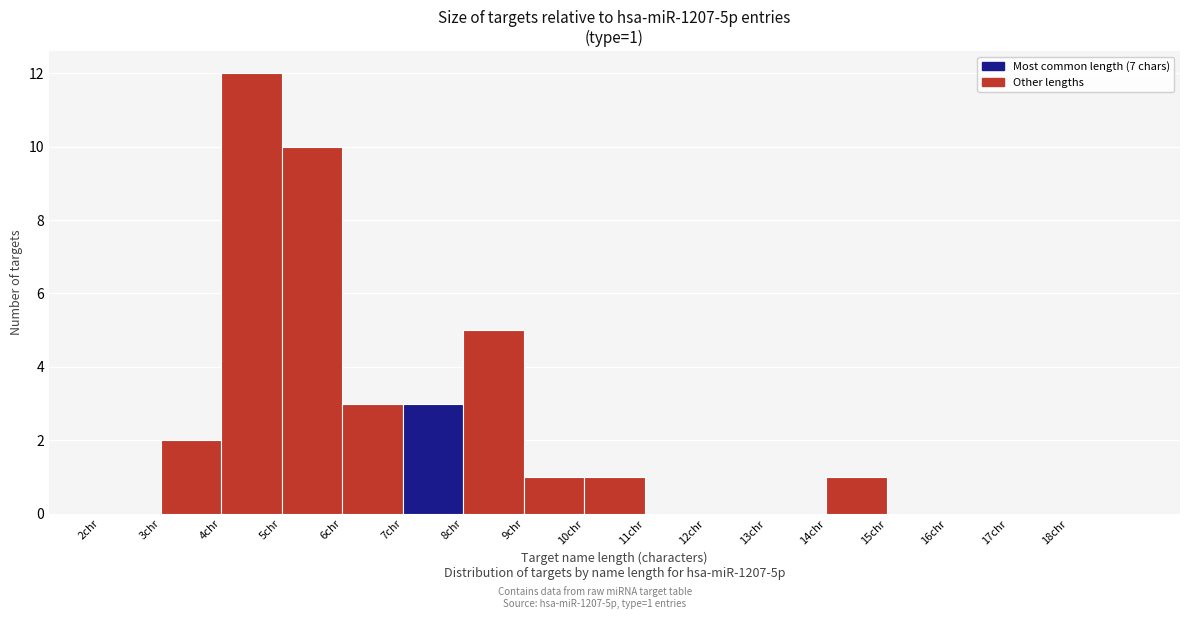

Over which range of the x-axis is the bar tallest?

4 to 5